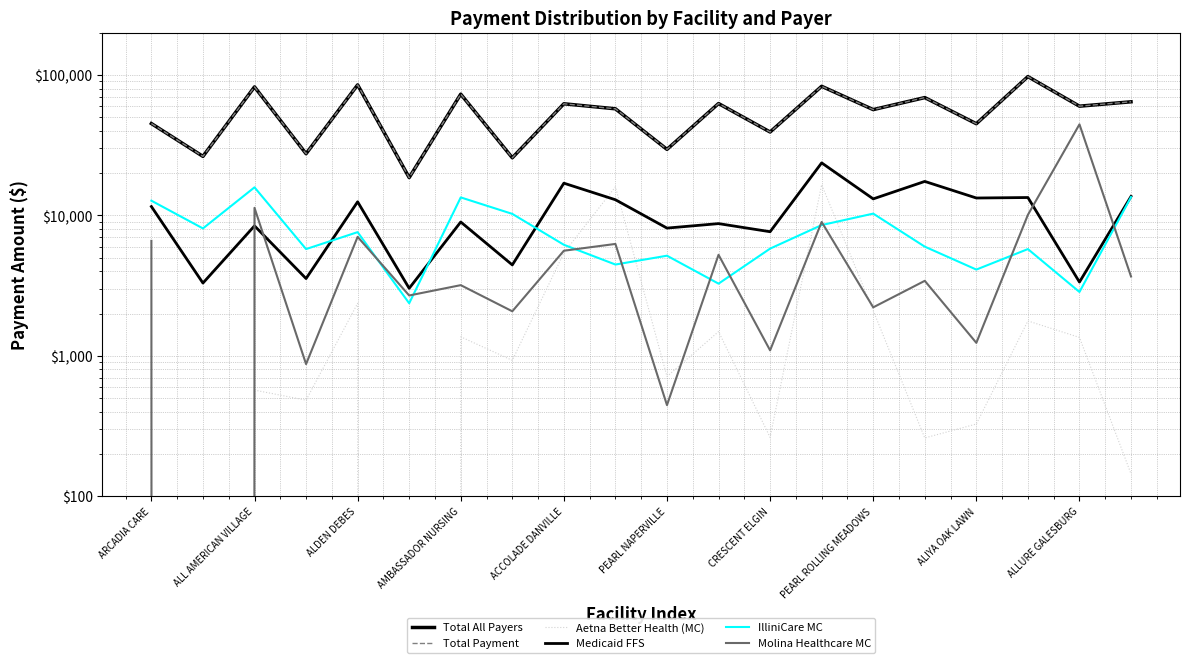

What is the label of the 7th point from the right?

13